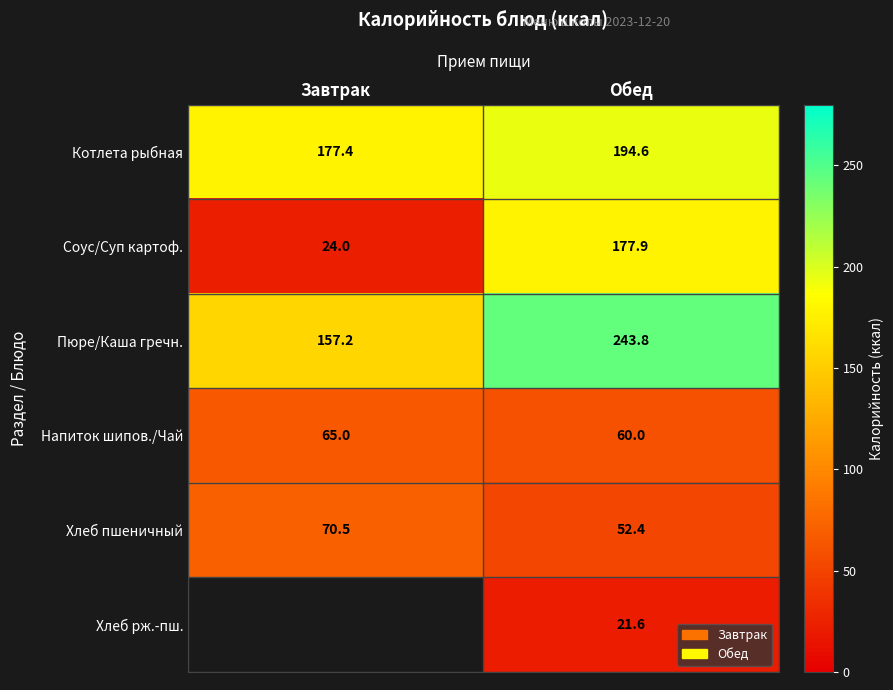

Where is Хлеб пшеничный nearest to the value 61?

Обед